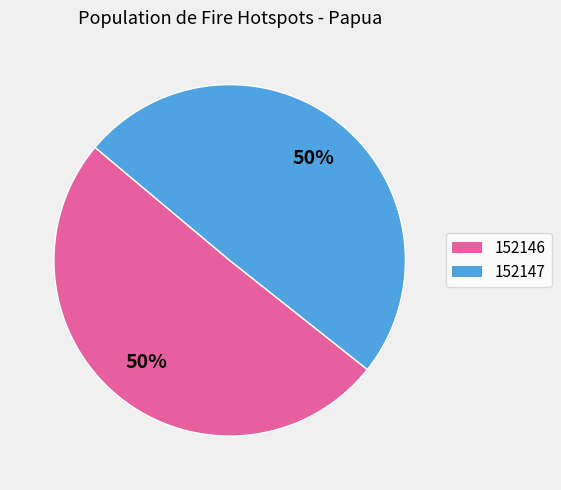

Is it true that 152147 is 50% of the pie?

True